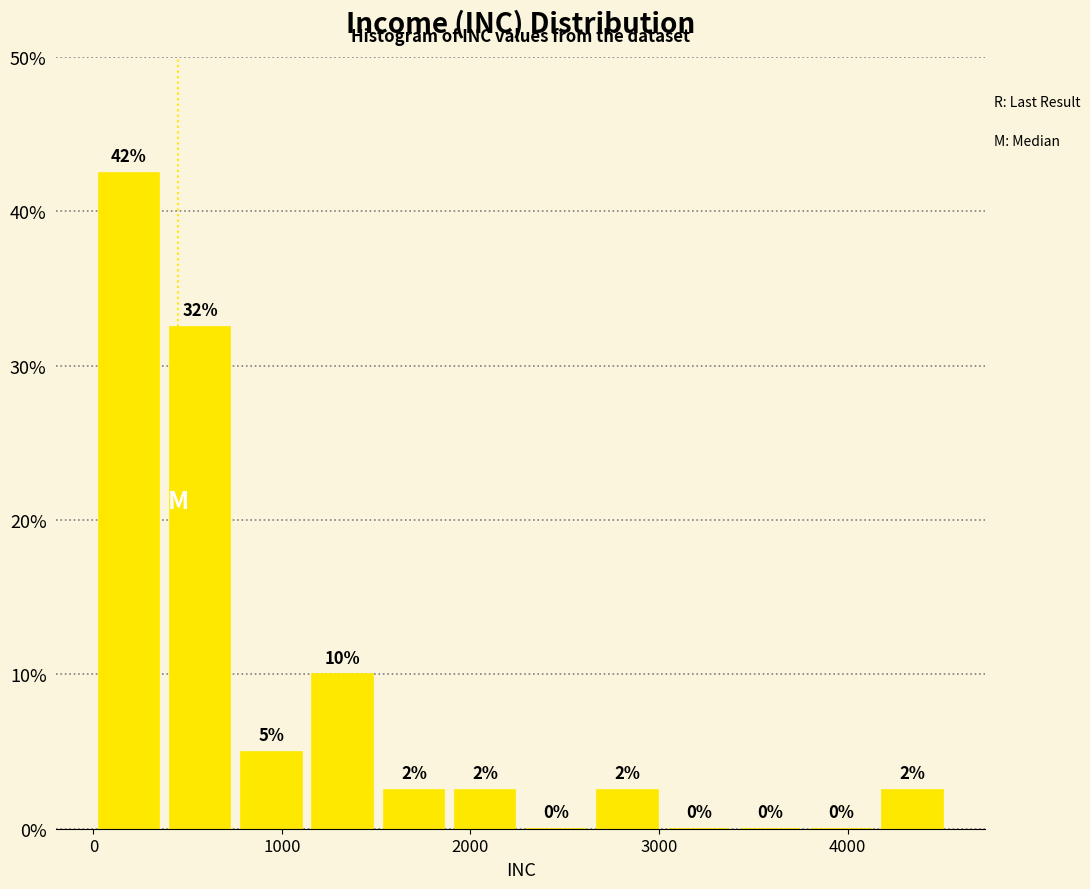

Read against the x-axis, roughly where is the centre of the tallest bar?

200